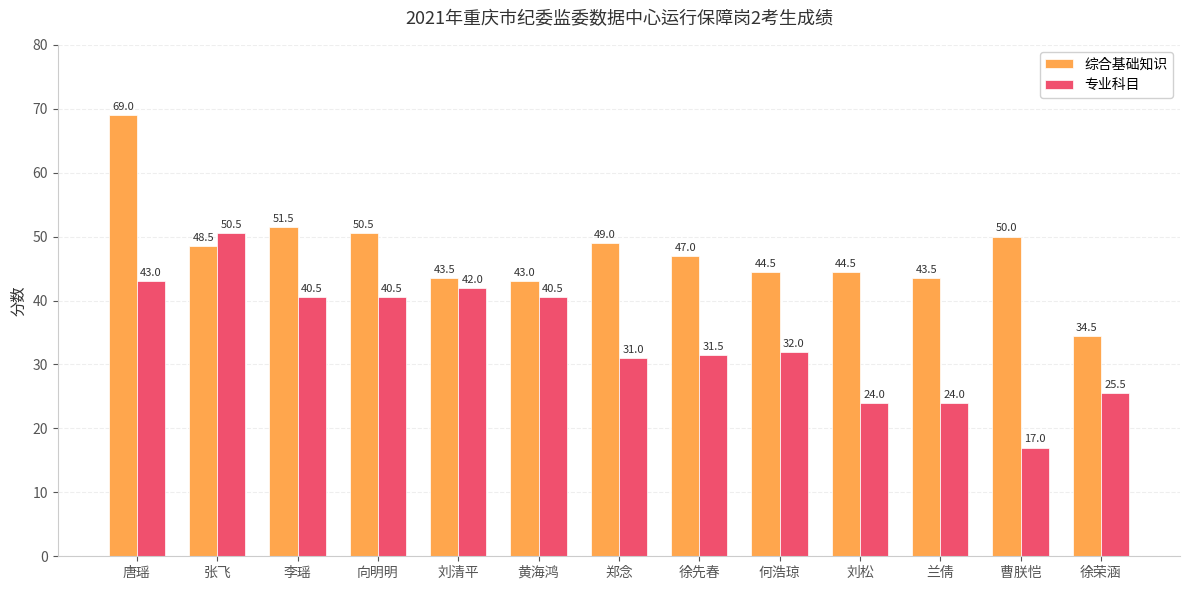

Count the number of data series in this chart.

2